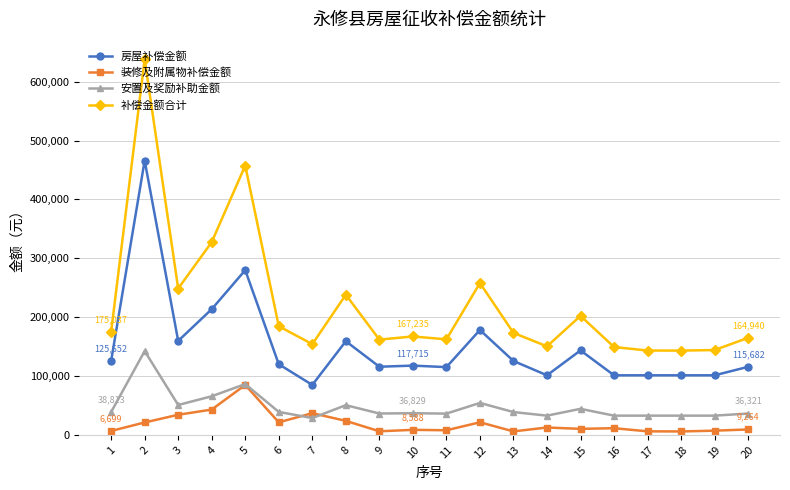

How many data points in 补偿金额合计 are less than 173314?

10